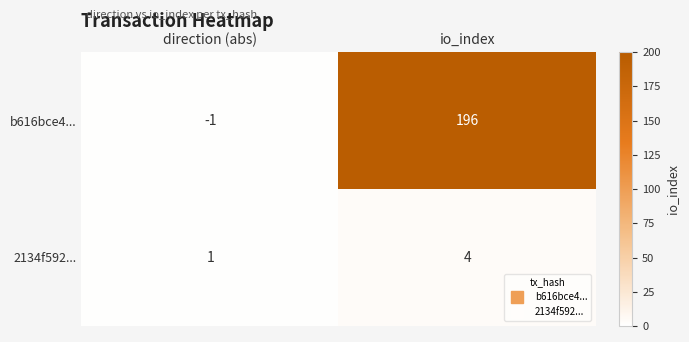

What is the minimum value shown in the chart?

-1